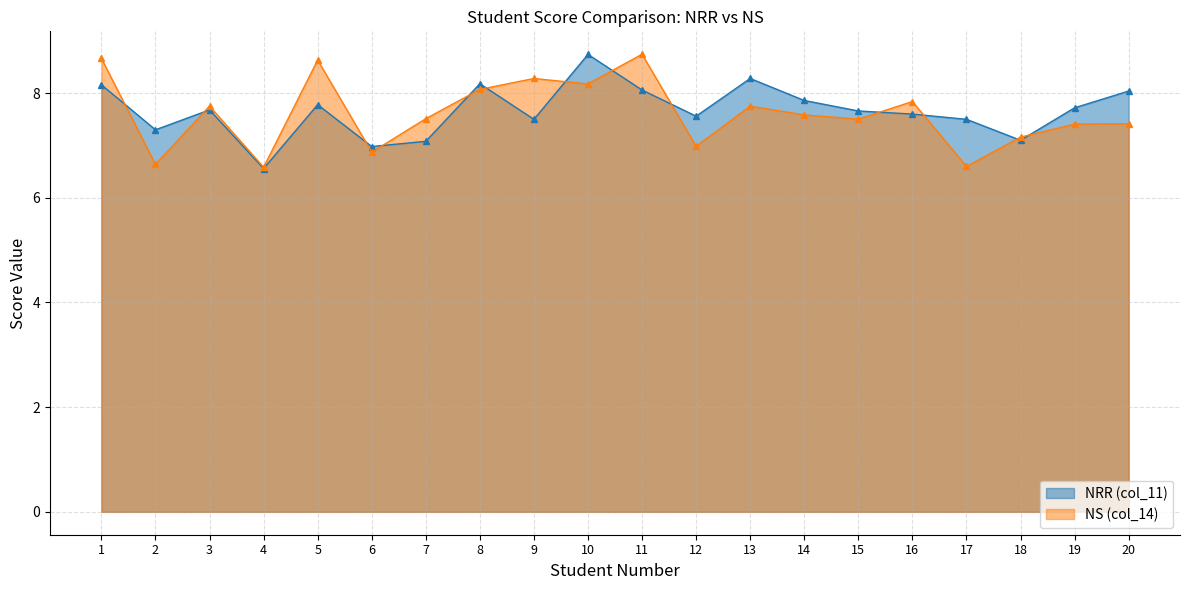

How many lines are shown in the chart?

2